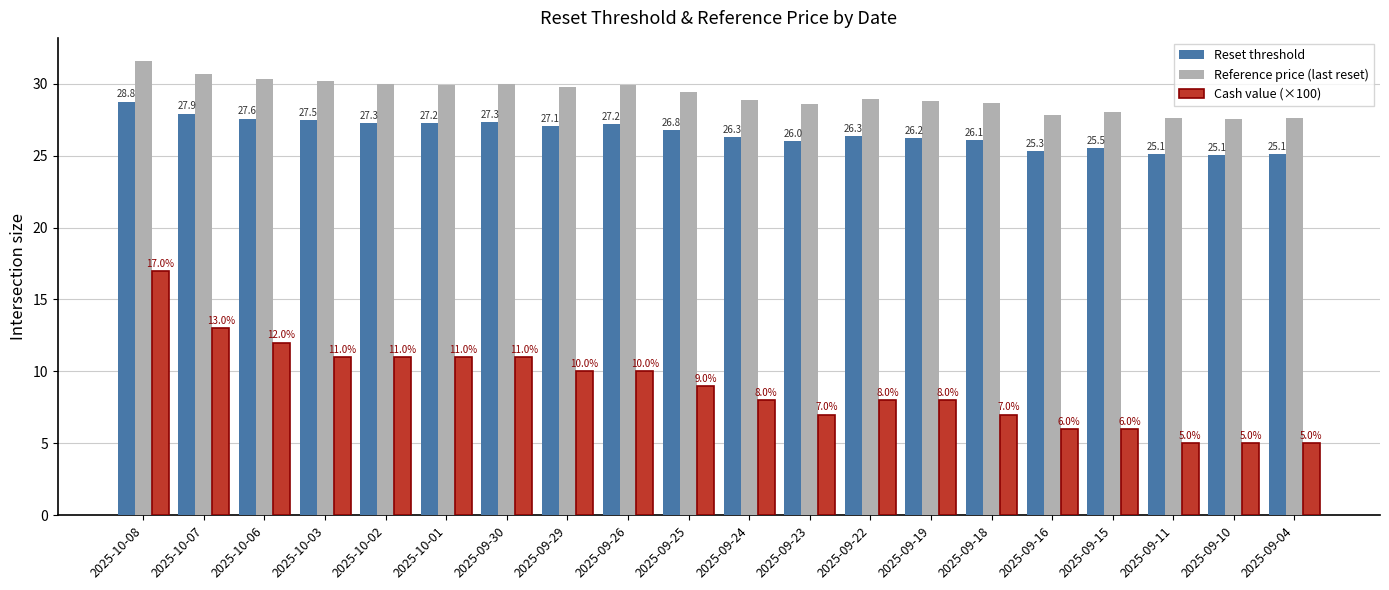

Is it true that Reset threshold equals 10.7 at 2025-09-10?

False